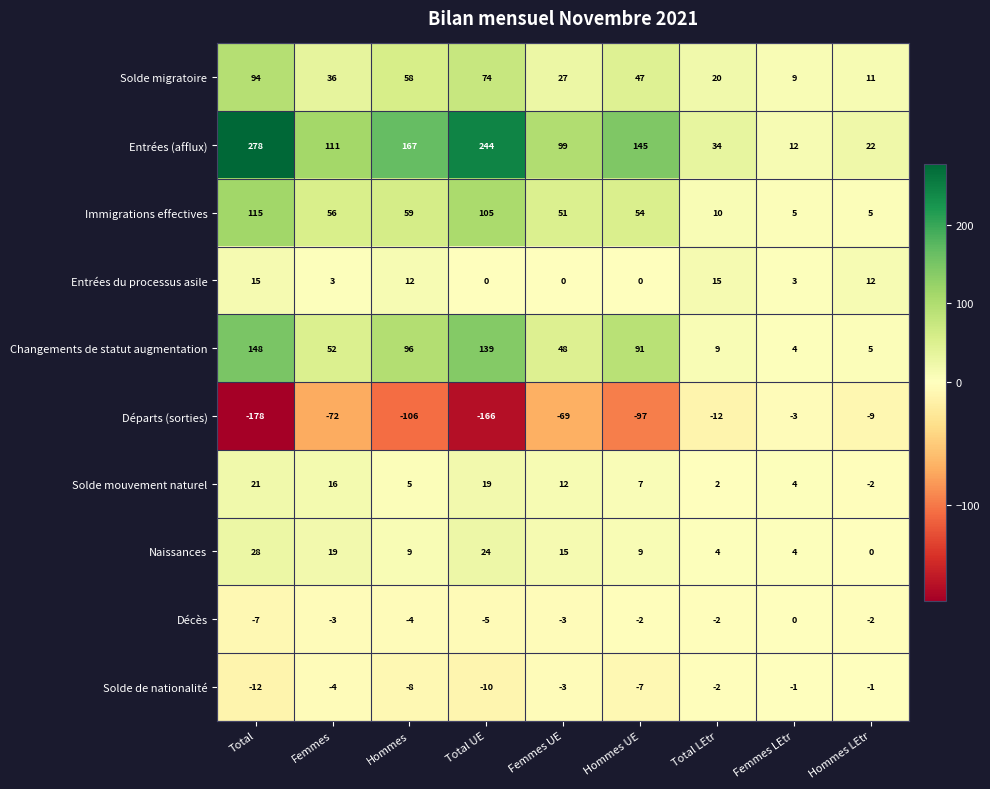

How many Décès values are between -4 and -2?

6